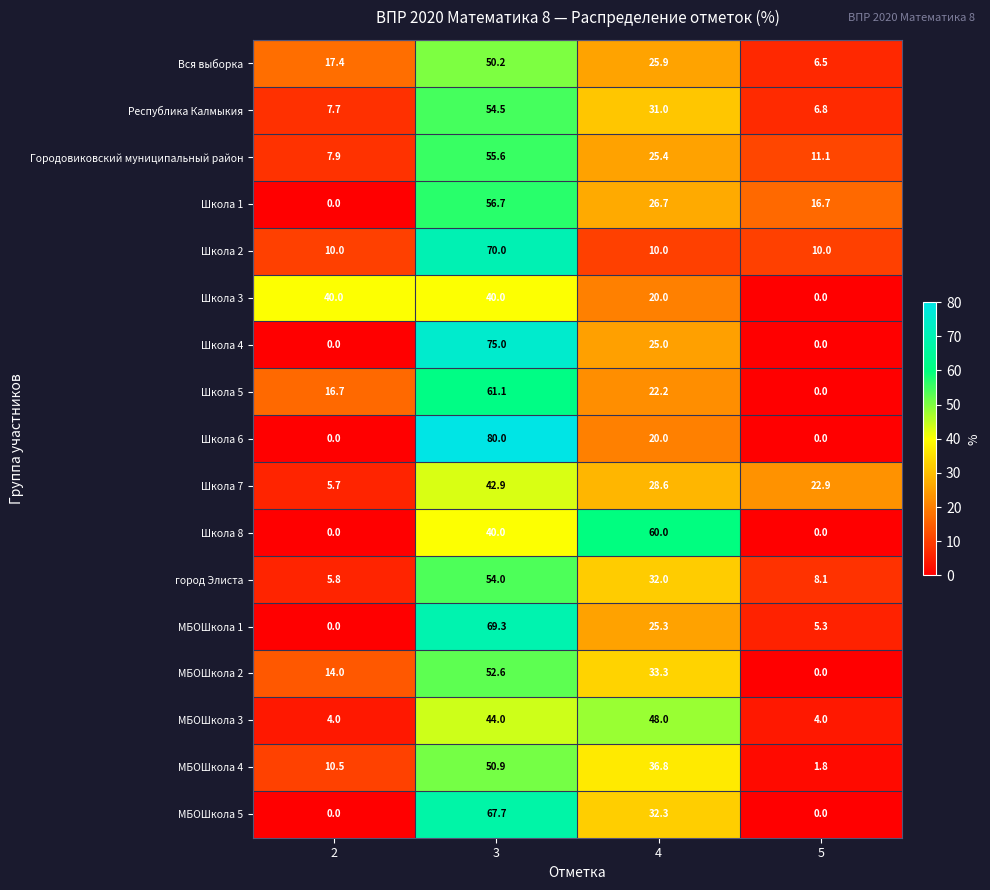

What is the average value of the Школа 1 series?

25.0